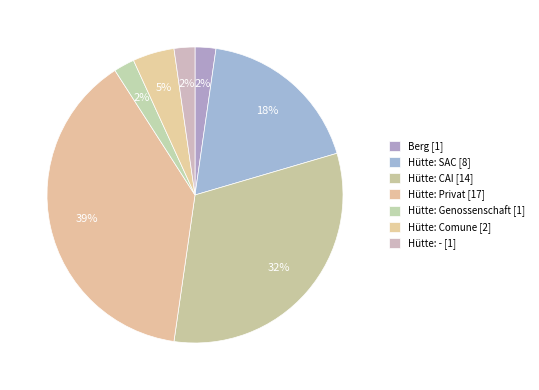

Count the number of slices in the pie.

7